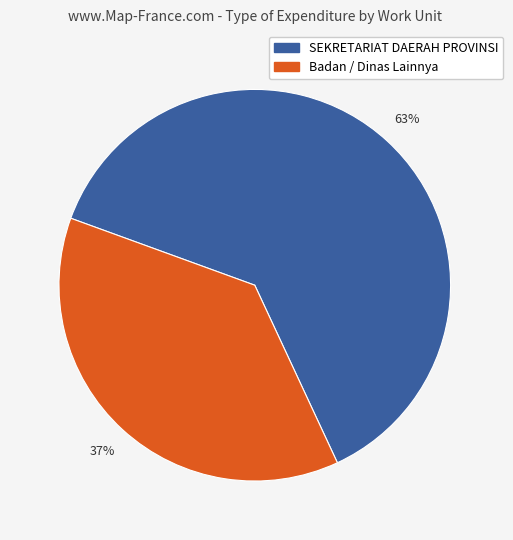

Is there any slice that represents more than half of the pie?

Yes